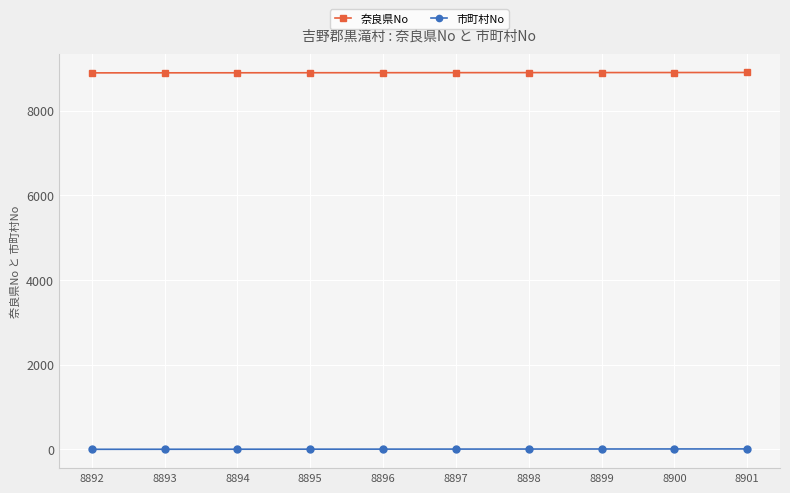

True or false: 市町村No and 奈良県No cross at least once.

False